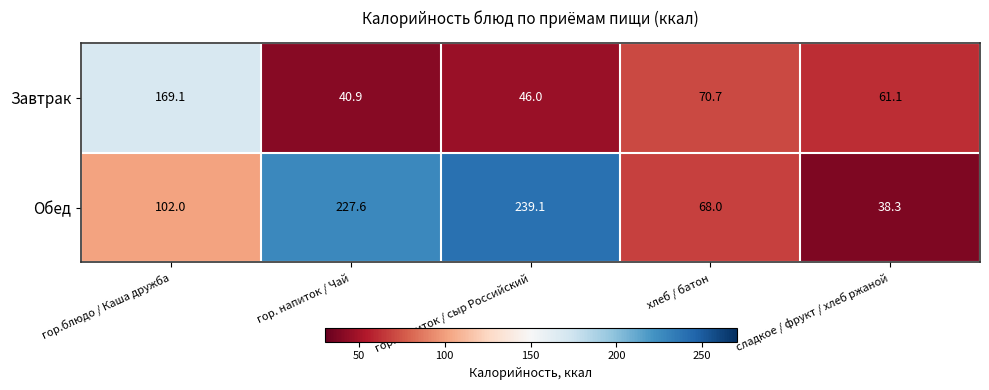

Is it true that Обед equals 52.1 at сладкое / фрукт / хлеб ржаной?

False